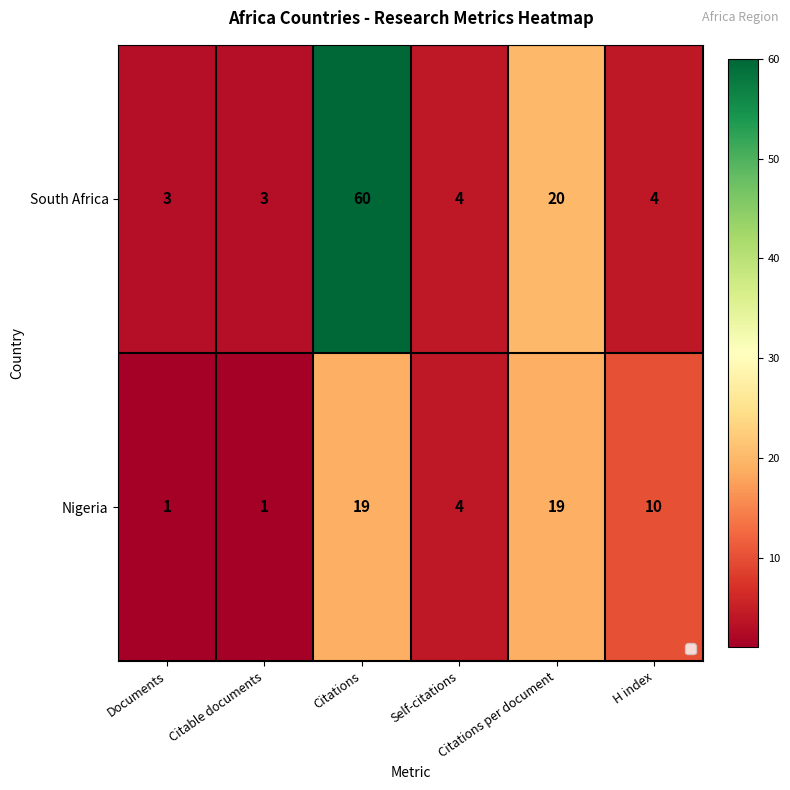

Which series has the largest total across all categories?

South Africa